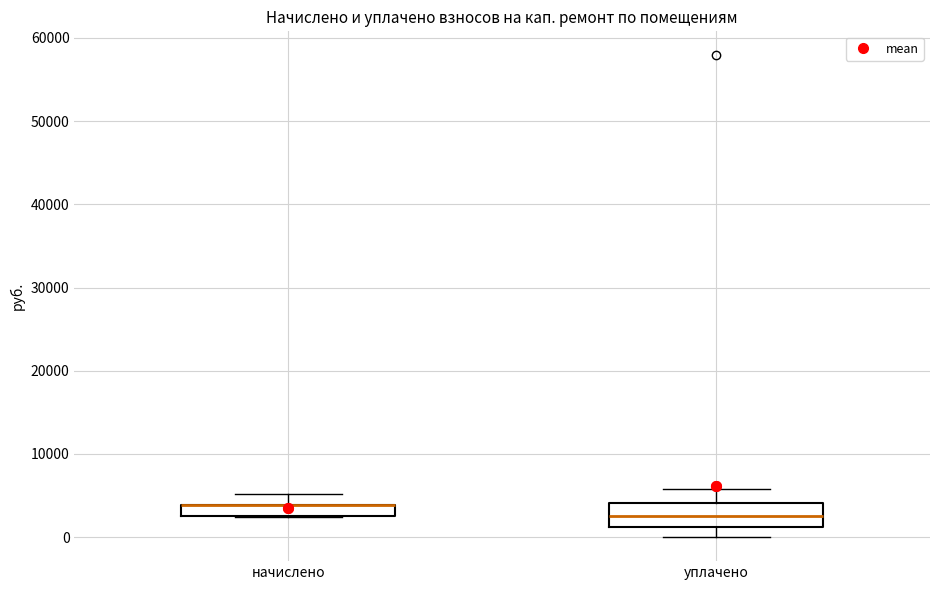

Where does the upper whisker of the box for начислено end on the y-axis? The values are not printed on the chart, so give them approximately, as read against the axis.

5000